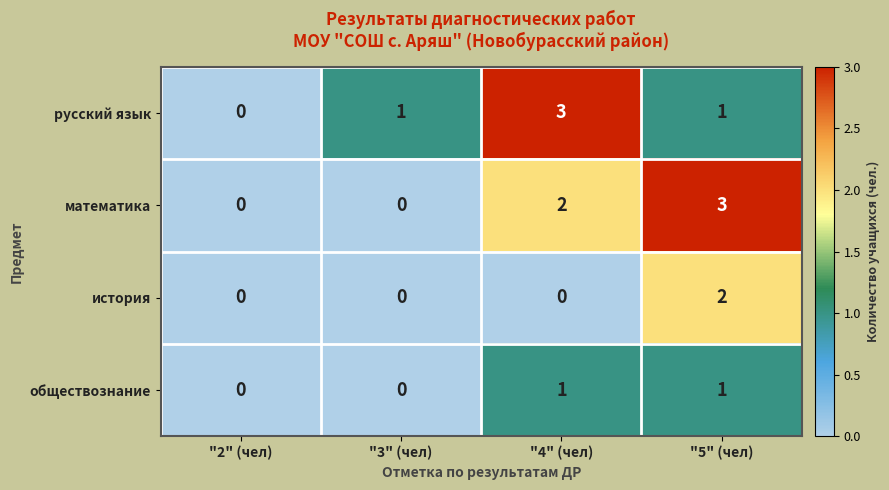

Reading left to right, what are all the values shown in this chart?

русский язык: "2" (чел)=0	"3" (чел)=1	"4" (чел)=3	"5" (чел)=1
математика: "2" (чел)=0	"3" (чел)=0	"4" (чел)=2	"5" (чел)=3
история: "2" (чел)=0	"3" (чел)=0	"4" (чел)=0	"5" (чел)=2
обществознание: "2" (чел)=0	"3" (чел)=0	"4" (чел)=1	"5" (чел)=1